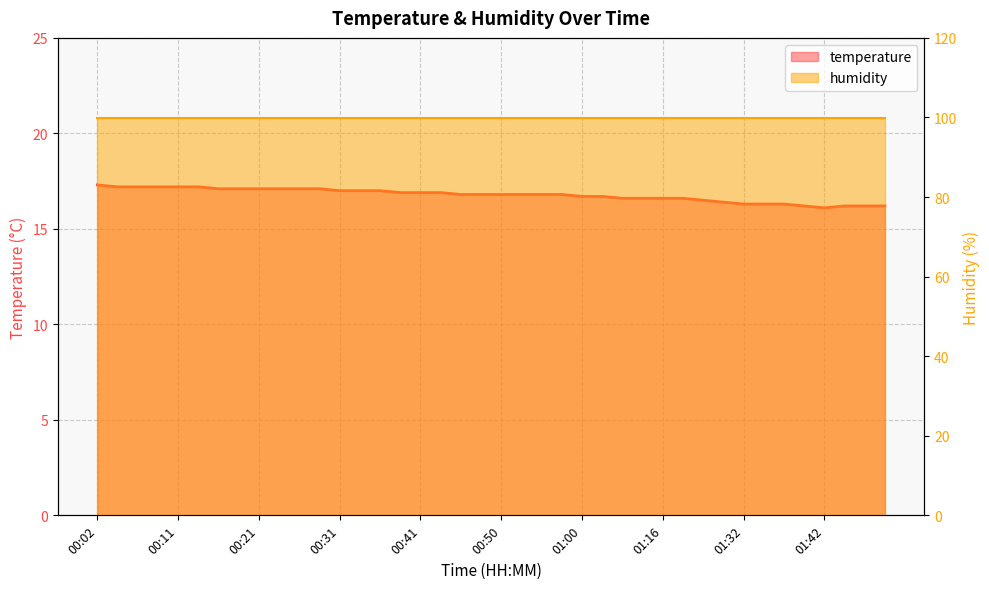

Approximately how many times larger is the value at 00:16 compared to 00:53?

1.0